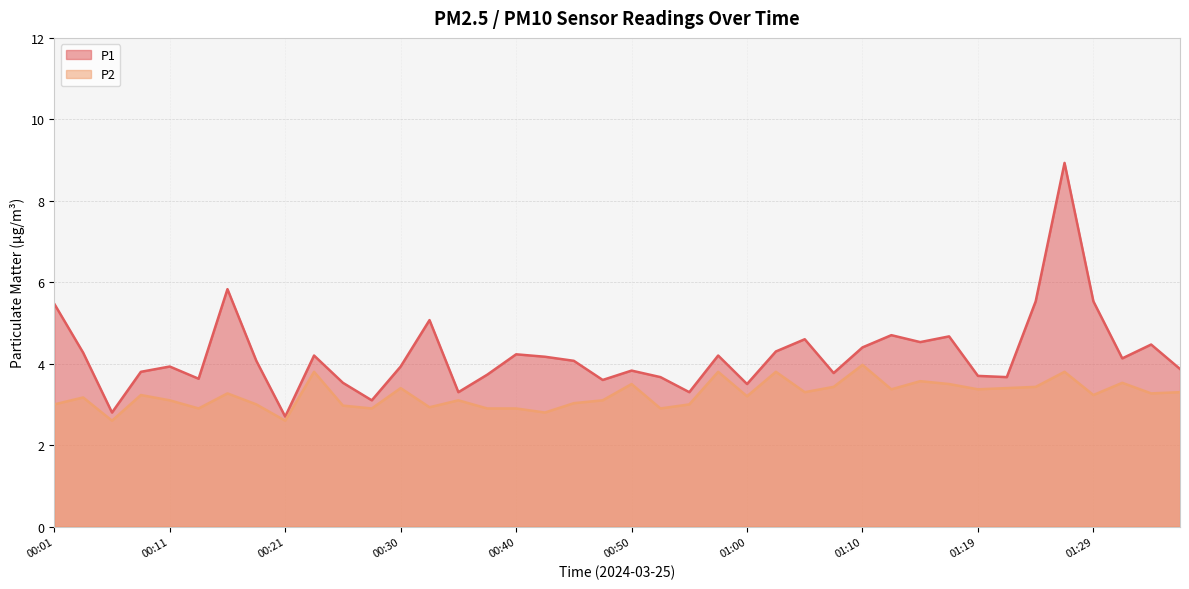

Reading left to right, transcribe all the data shown in this chart.

P1: 00:01=5.5	00:04=4.3	00:06=2.8	00:09=3.8	00:11=3.9	00:13=3.6	00:16=5.8	00:18=4.1	00:21=2.7	00:23=4.2	00:26=3.5	00:28=3.1	00:30=3.9	00:33=5.1	00:35=3.3	00:38=3.7	00:40=4.2	00:43=4.2	00:45=4.1	00:48=3.6	00:50=3.8	00:52=3.7	00:55=3.3	00:57=4.2	01:00=3.5	01:02=4.3	01:05=4.6	01:07=3.8	01:10=4.4	01:12=4.7	01:14=4.5	01:17=4.7	01:19=3.7	01:22=3.7	01:24=5.5	01:27=8.9	01:29=5.5	01:32=4.1	01:34=4.5	01:36=3.9
P2: 00:01=3.0	00:04=3.2	00:06=2.6	00:09=3.2	00:11=3.1	00:13=2.9	00:16=3.3	00:18=3.0	00:21=2.6	00:23=3.8	00:26=3.0	00:28=2.9	00:30=3.4	00:33=2.9	00:35=3.1	00:38=2.9	00:40=2.9	00:43=2.8	00:45=3.0	00:48=3.1	00:50=3.5	00:52=2.9	00:55=3.0	00:57=3.8	01:00=3.2	01:02=3.8	01:05=3.3	01:07=3.4	01:10=4.0	01:12=3.4	01:14=3.6	01:17=3.5	01:19=3.4	01:22=3.4	01:24=3.4	01:27=3.8	01:29=3.2	01:32=3.5	01:34=3.3	01:36=3.3